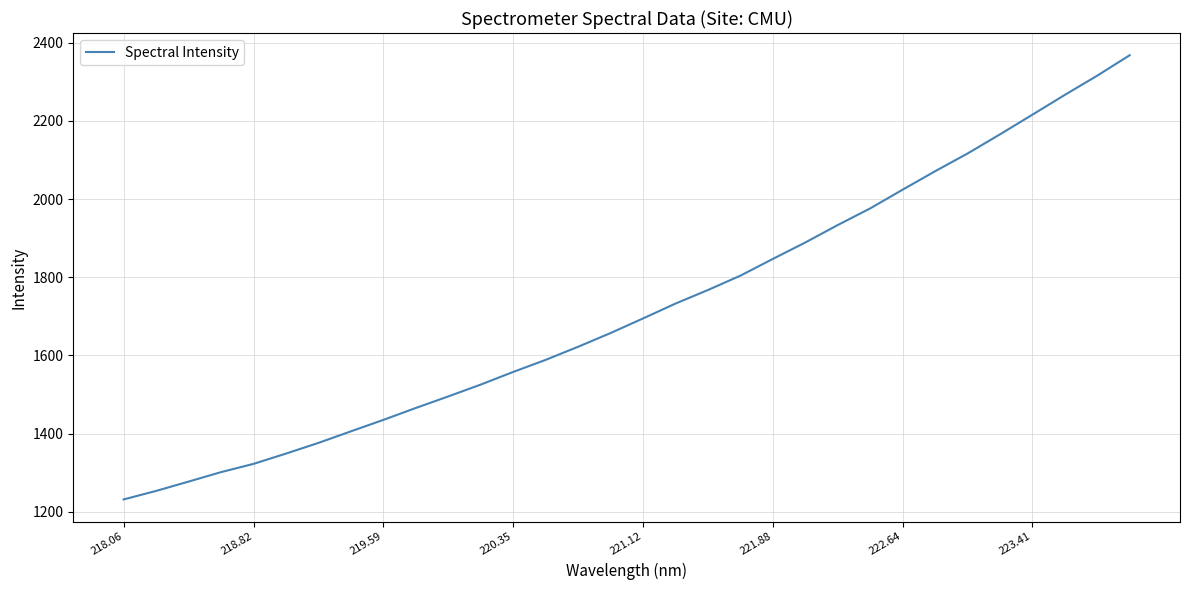

What is the minimum value shown in the chart?

1231.6